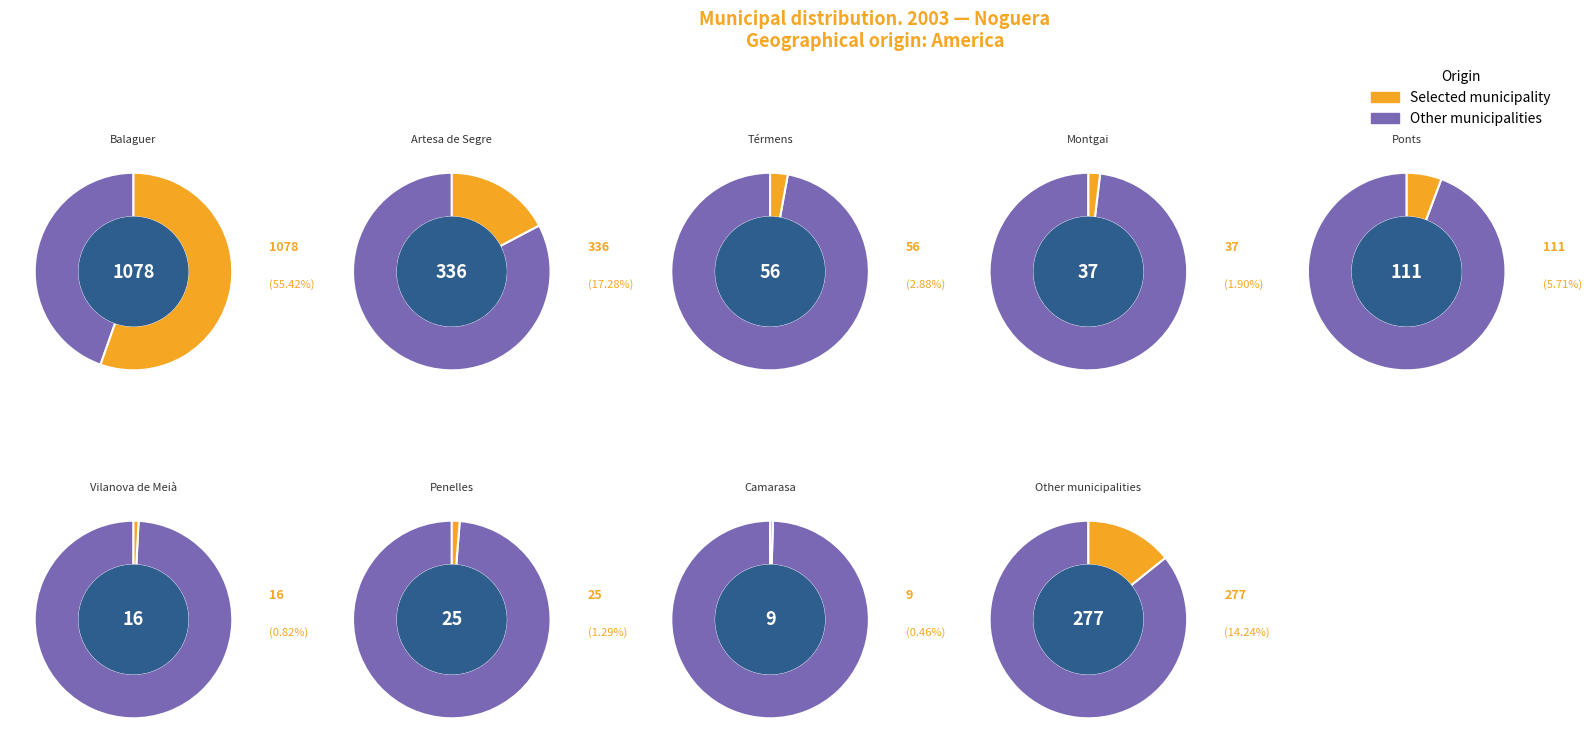

To the nearest percent, what is the average slice percentage?

11%